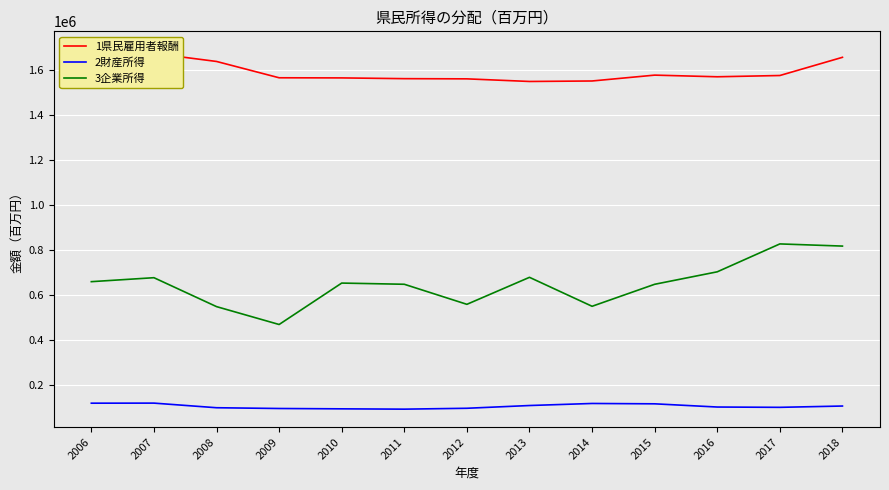

What are all the series names shown in the legend?

1県民雇用者報酬, 2財産所得, 3企業所得